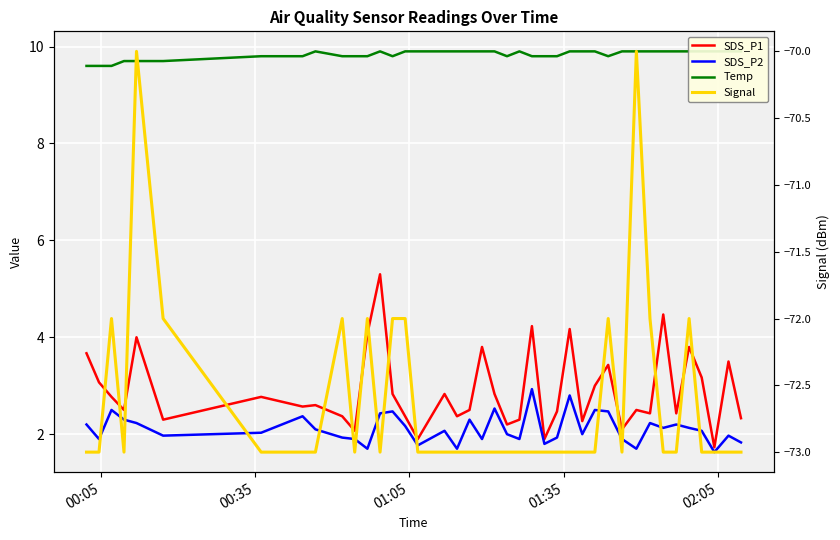

What is the lowest value of the SDS_P1 series?

1.7